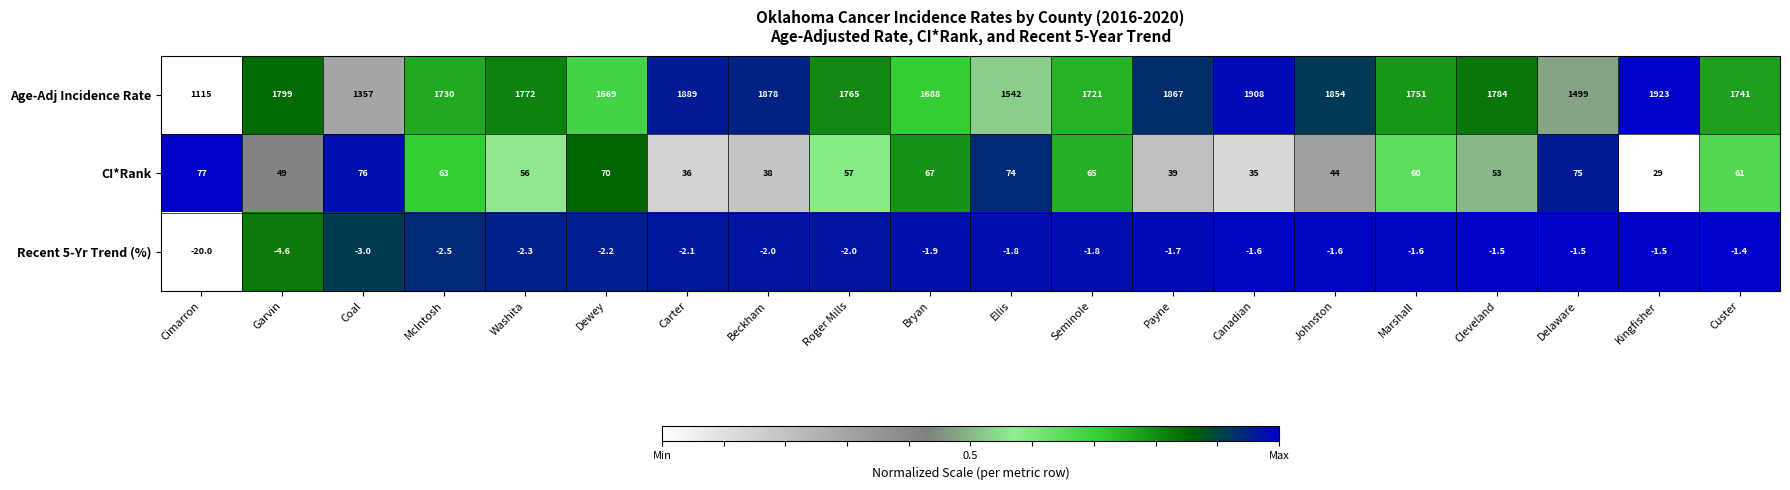

List the series in order of their peak value, lowest first.

Recent 5-Yr Trend (%), CI*Rank, Age-Adj Incidence Rate